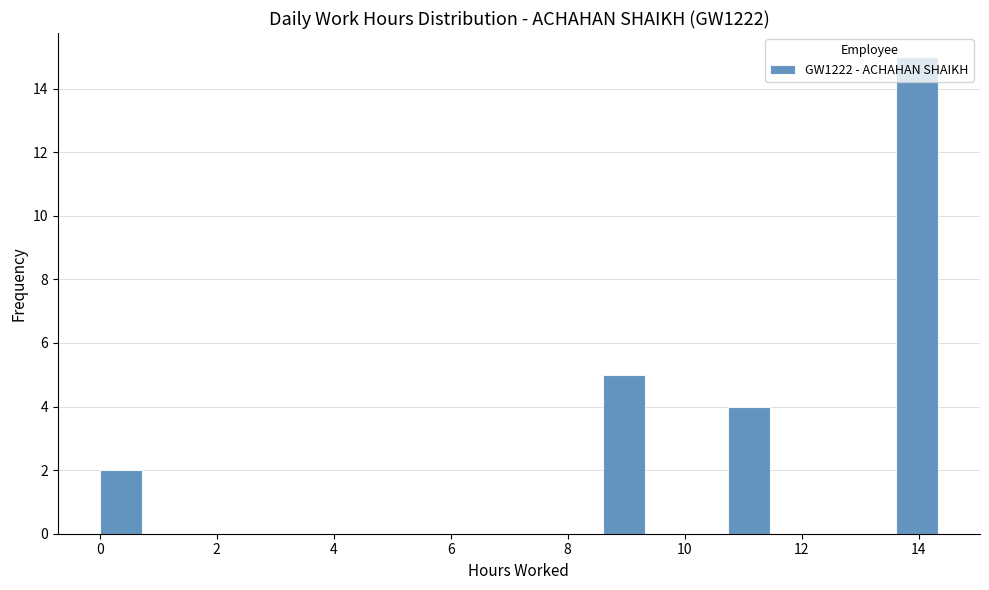

Around what value on the x-axis is the tallest bar? Give the approximate position of its centre, as read against the axis.

14.0